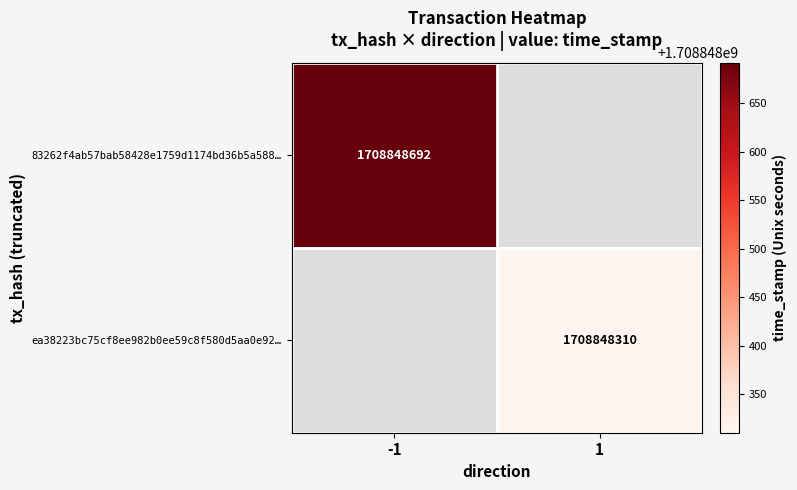

Rank the series at direction from lowest to highest value.

83262f4ab57bab58428e1759d1174bd36b5a588, ea38223bc75cf8ee982b0ee59c8f580d5aa0e92